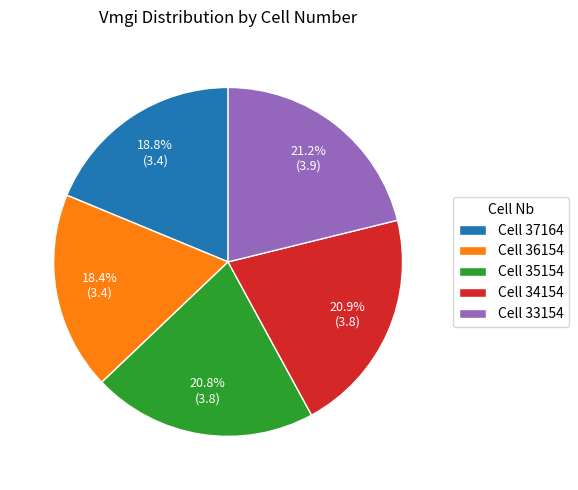

What percentage do Cell 37164 and Cell 34154 together represent?

39.7%